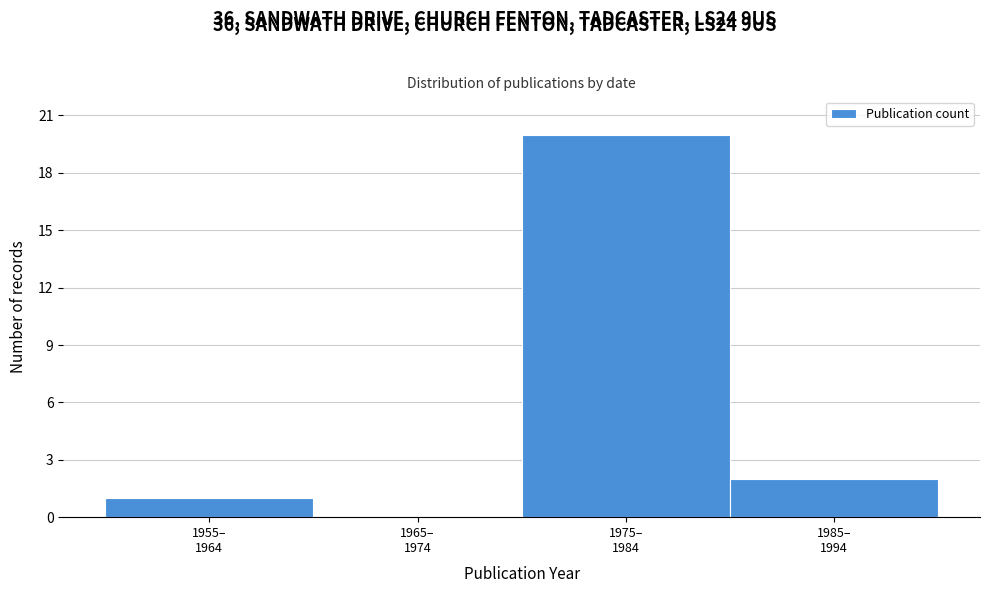

What is the maximum value shown in the chart?

20